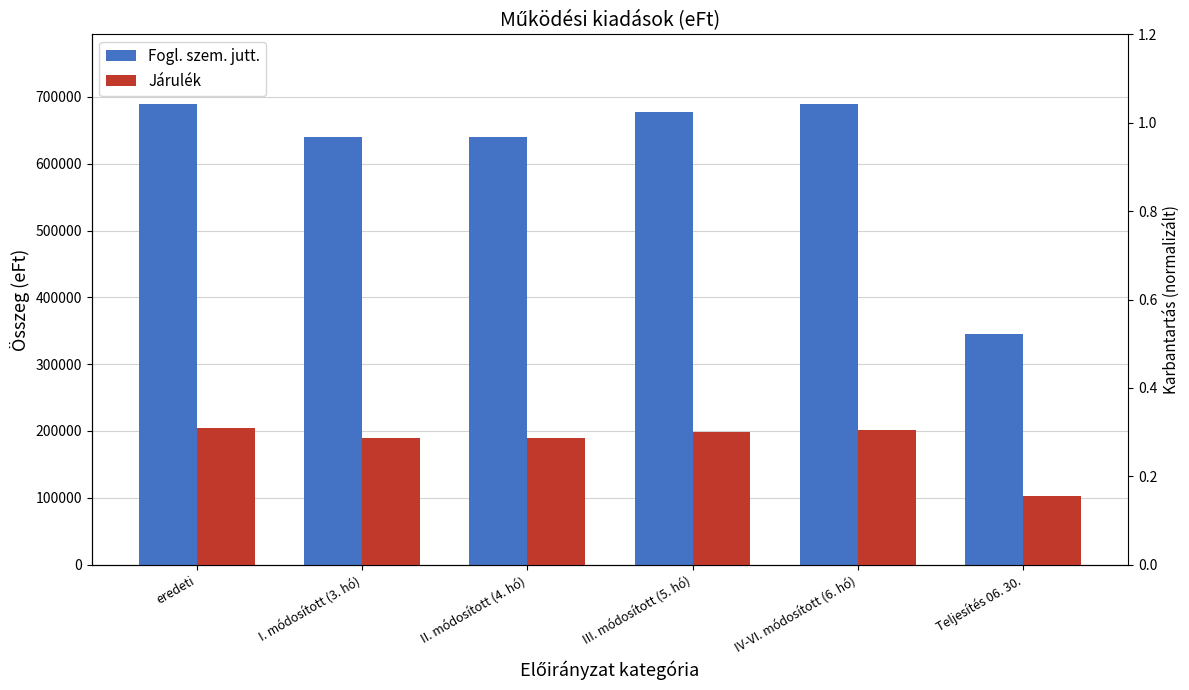

Which series has the widest spread of values?

Fogl. szem. jutt.